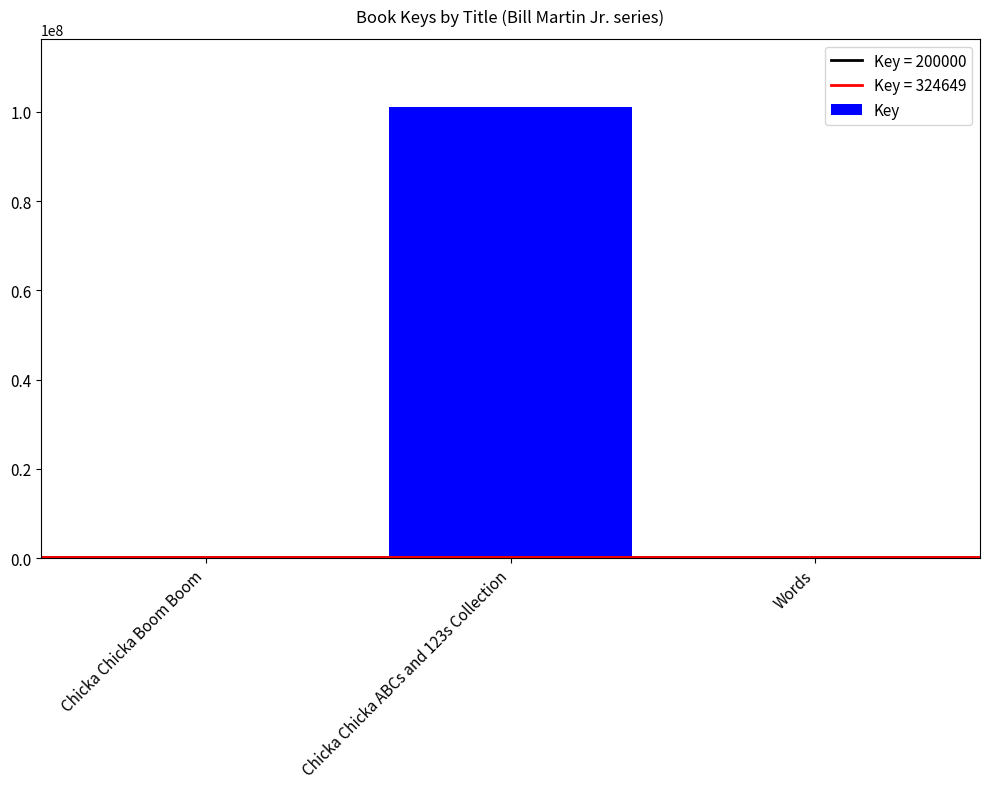

At which label is the value closest to 50736844?

Words